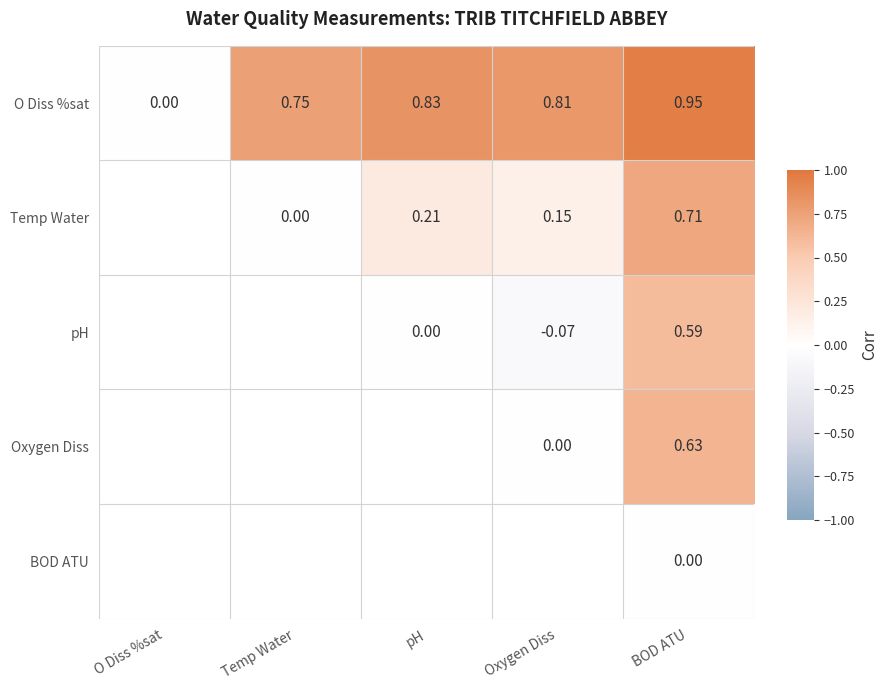

How many distinct data groups are displayed?

5